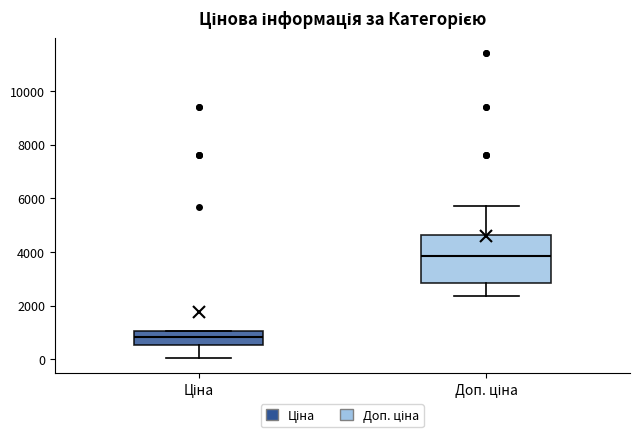

Which box is the tallest, from its lower edge to its upper edge?

Доп. ціна